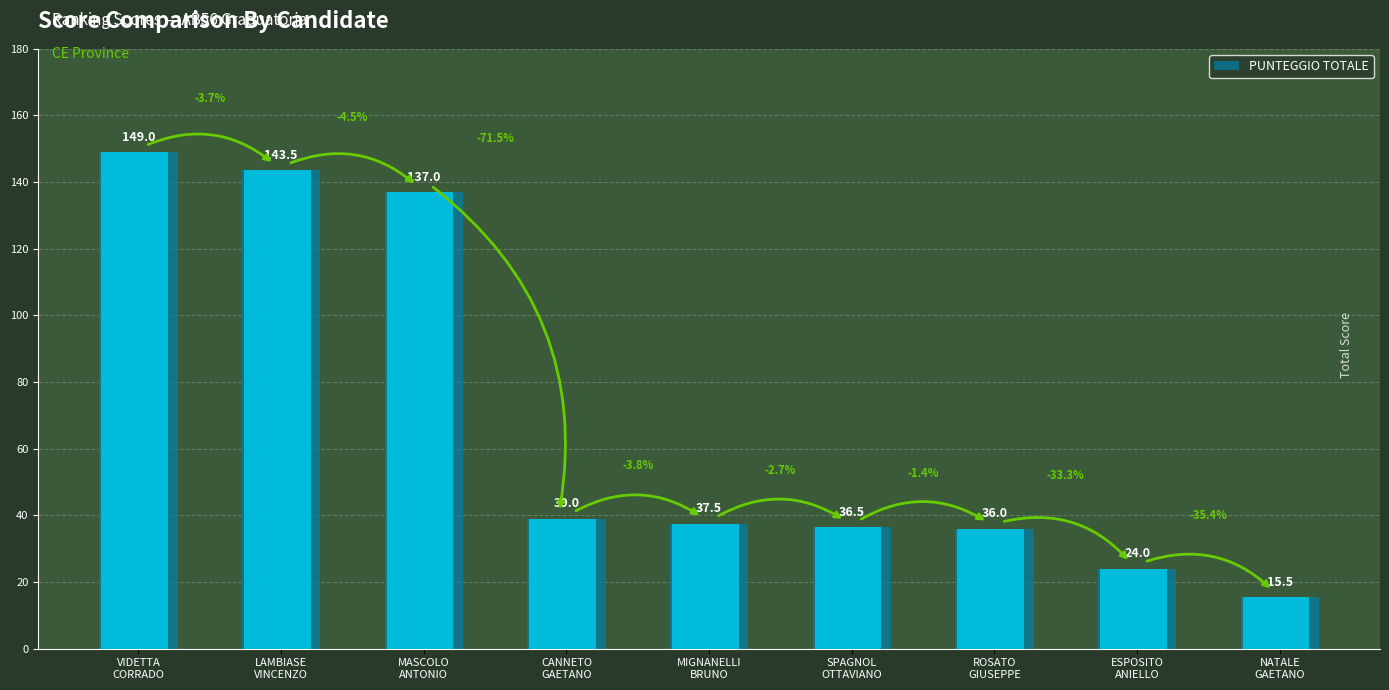

What is the sum of the values at VIDETTA
CORRADO and ROSATO
GIUSEPPE?

185.0